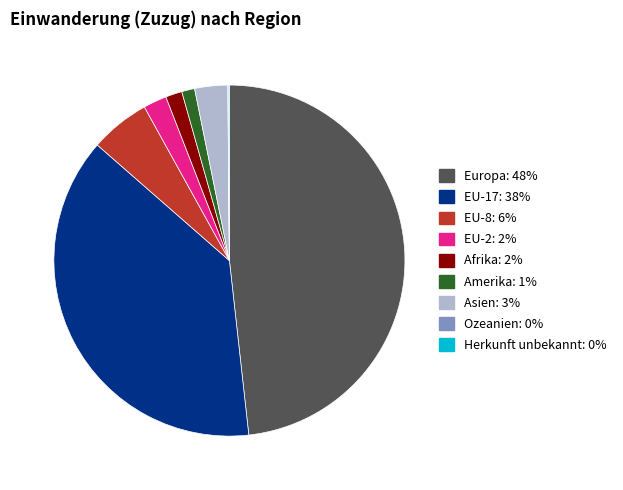

Is there a majority slice in this chart?

No